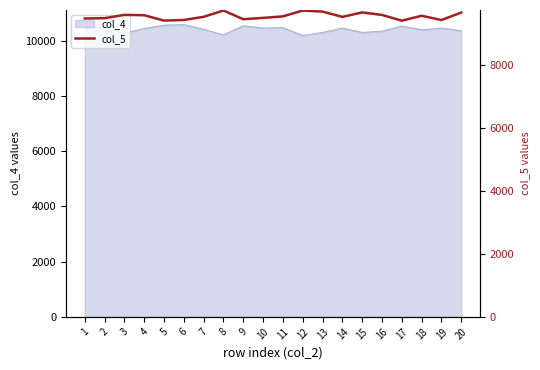

How many categories are shown in the chart?

20